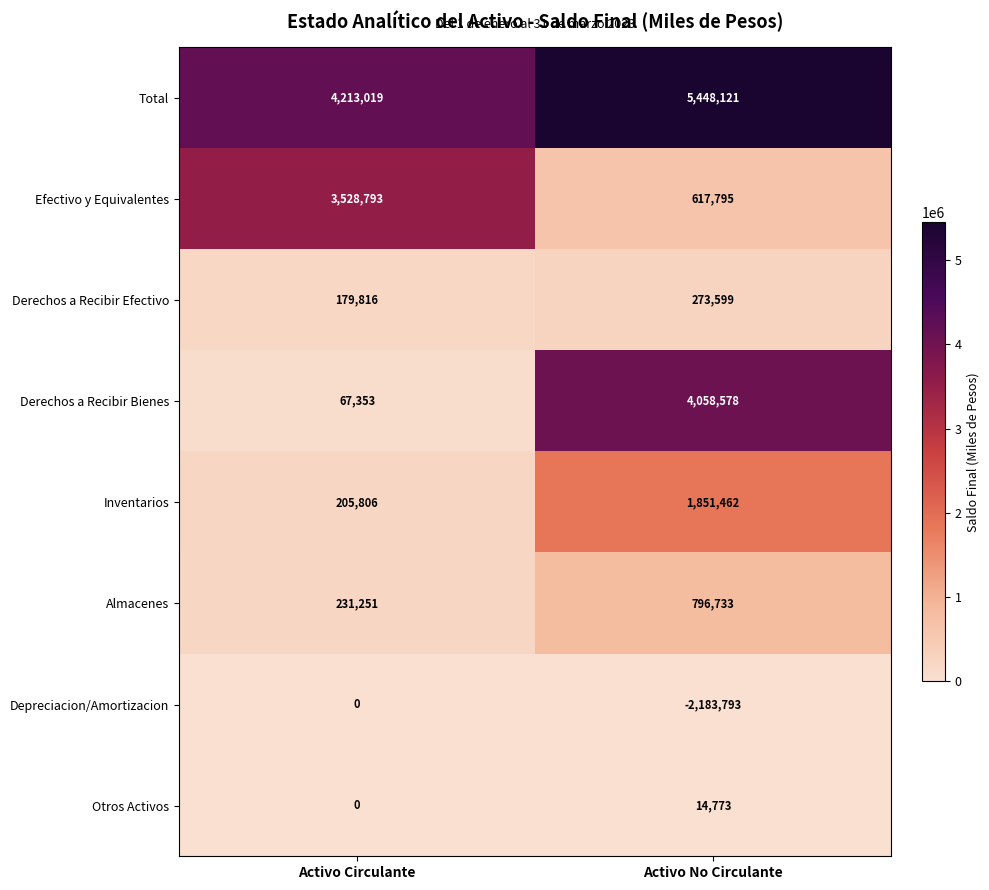

At which label is Depreciacion/Amortizacion closest to -1091896?

Activo Circulante